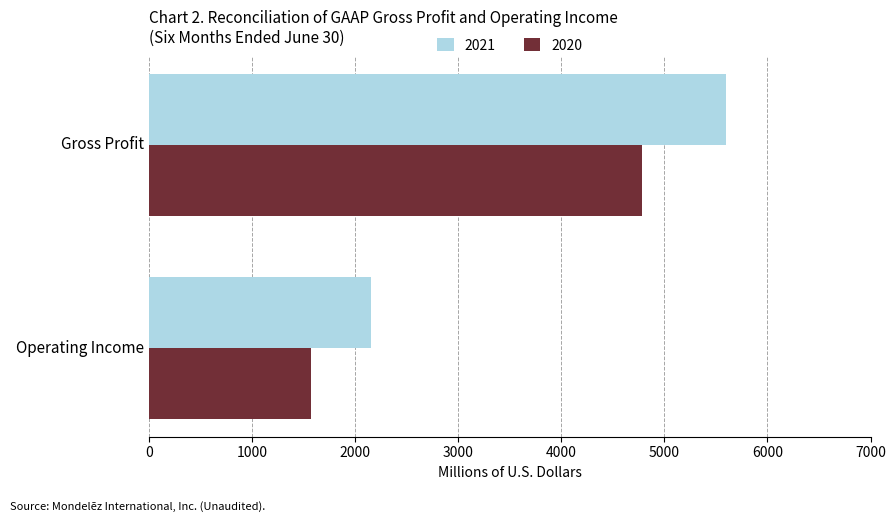

At Gross Profit, list the series in order from smallest to largest.

2020, 2021